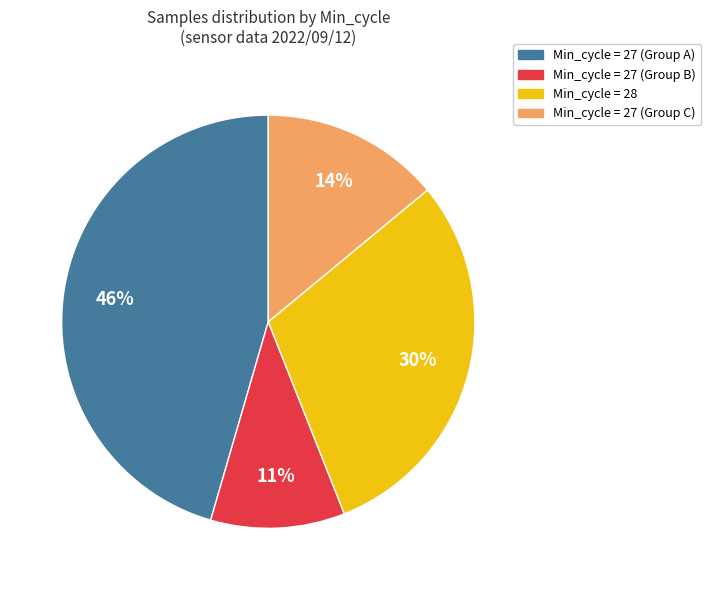

Is there a majority slice in this chart?

No